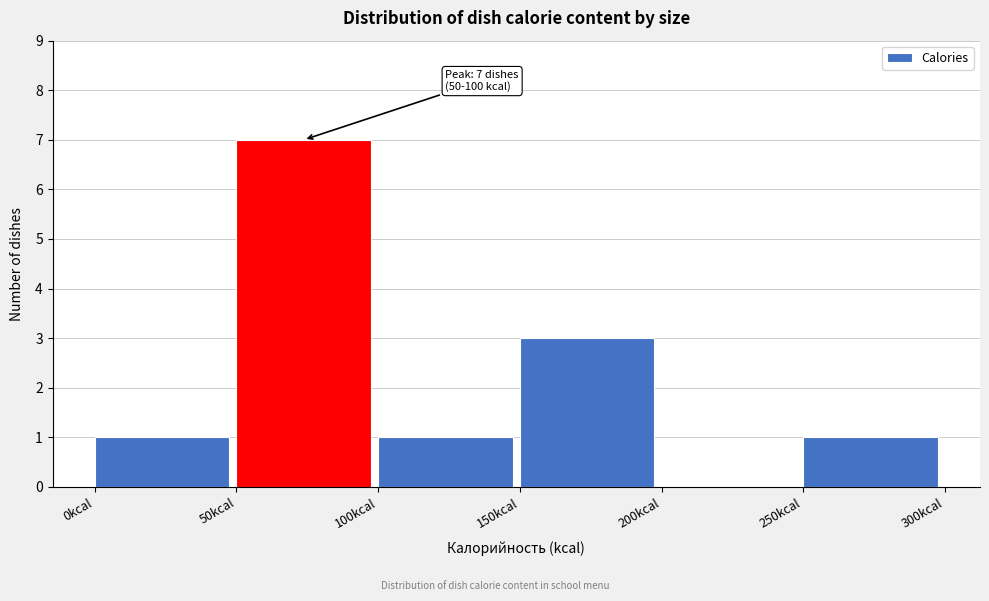

Over which range of the x-axis is the bar tallest?

50 to 100